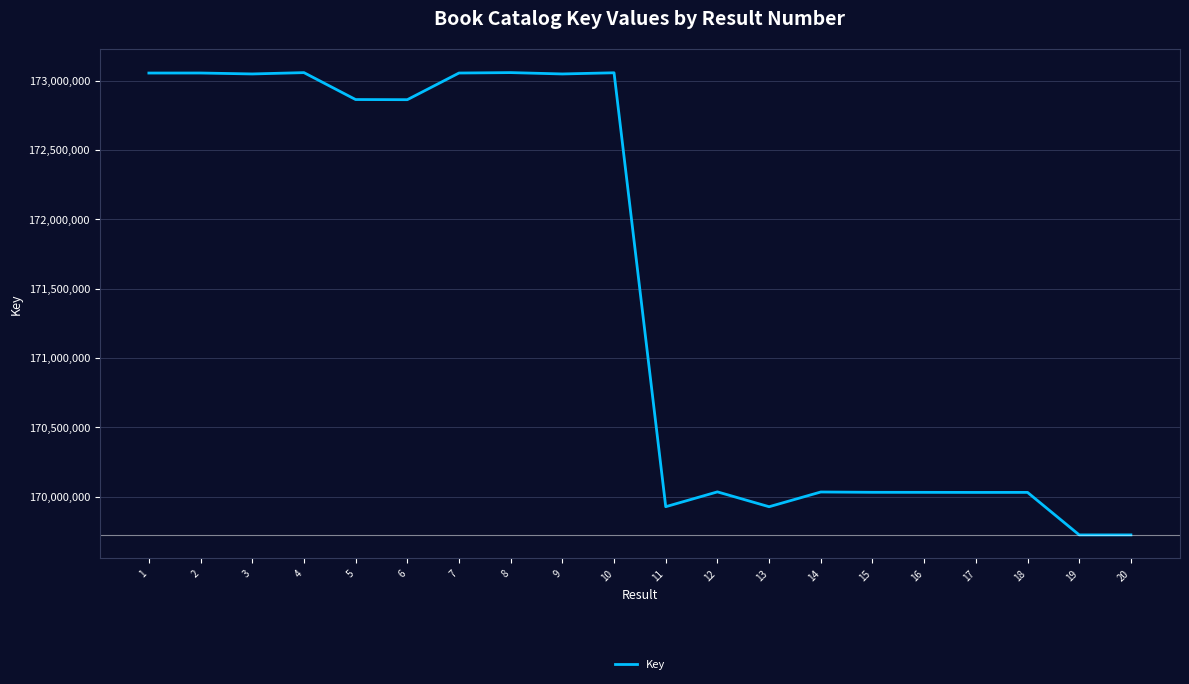

What is the smallest value displayed?

169723817